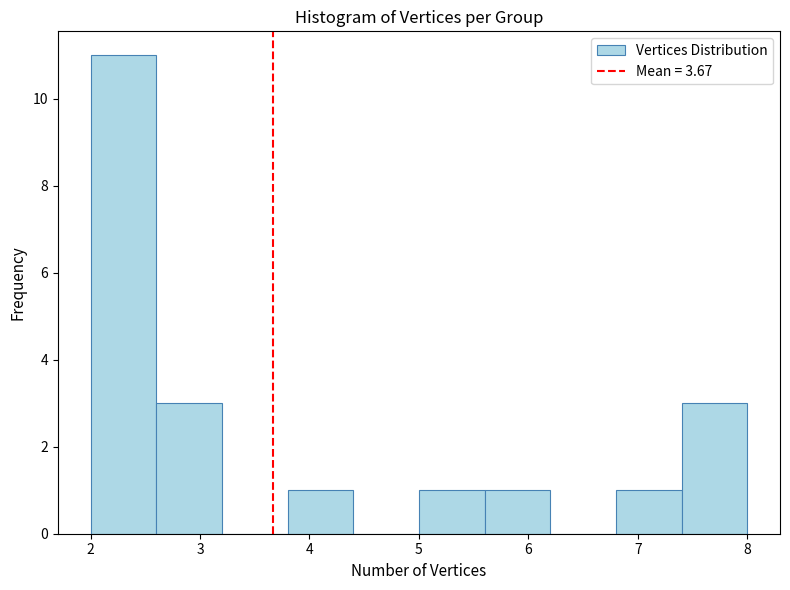

Reading left to right, transcribe this chart: for each bar, give the range it covers on the x-axis and its height. The values are not printed on the chart, so give them approximately, as read against the axis.

2.0 to 2.6: 11
2.6 to 3.2: 3
3.2 to 3.8: 0
3.8 to 4.4: 1
4.4 to 5.0: 0
5.0 to 5.6: 1
5.6 to 6.2: 1
6.2 to 6.8: 0
6.8 to 7.4: 1
7.4 to 8.0: 3